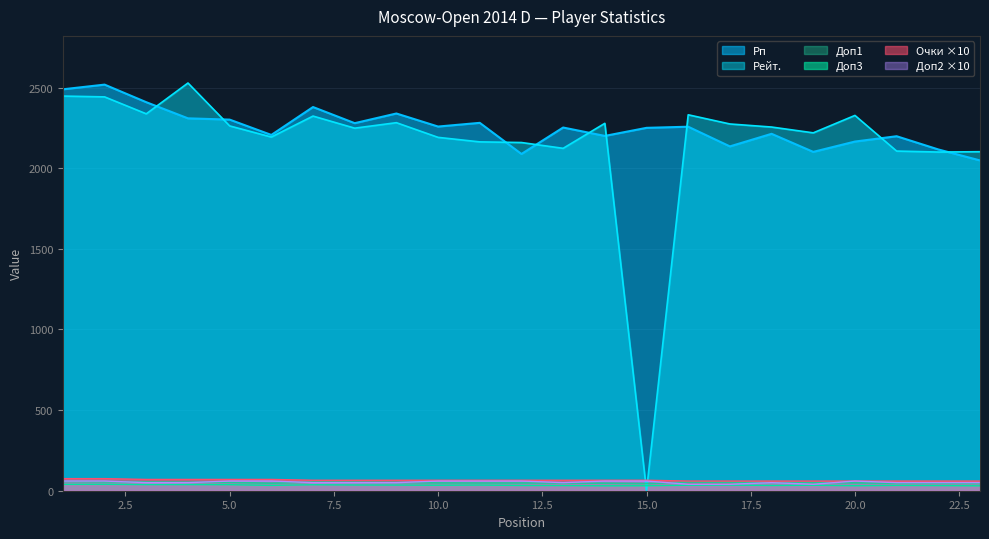

Where do Рп and Рейт. first cross each other?

3 and 4